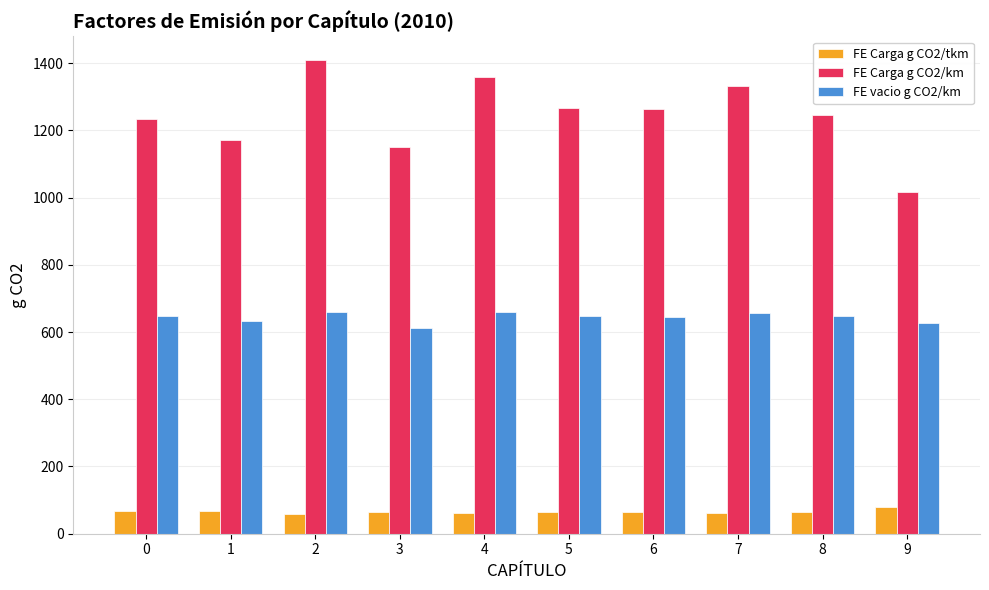

True or false: FE vacio g CO2/km has a value of 371.3 at 7.

False